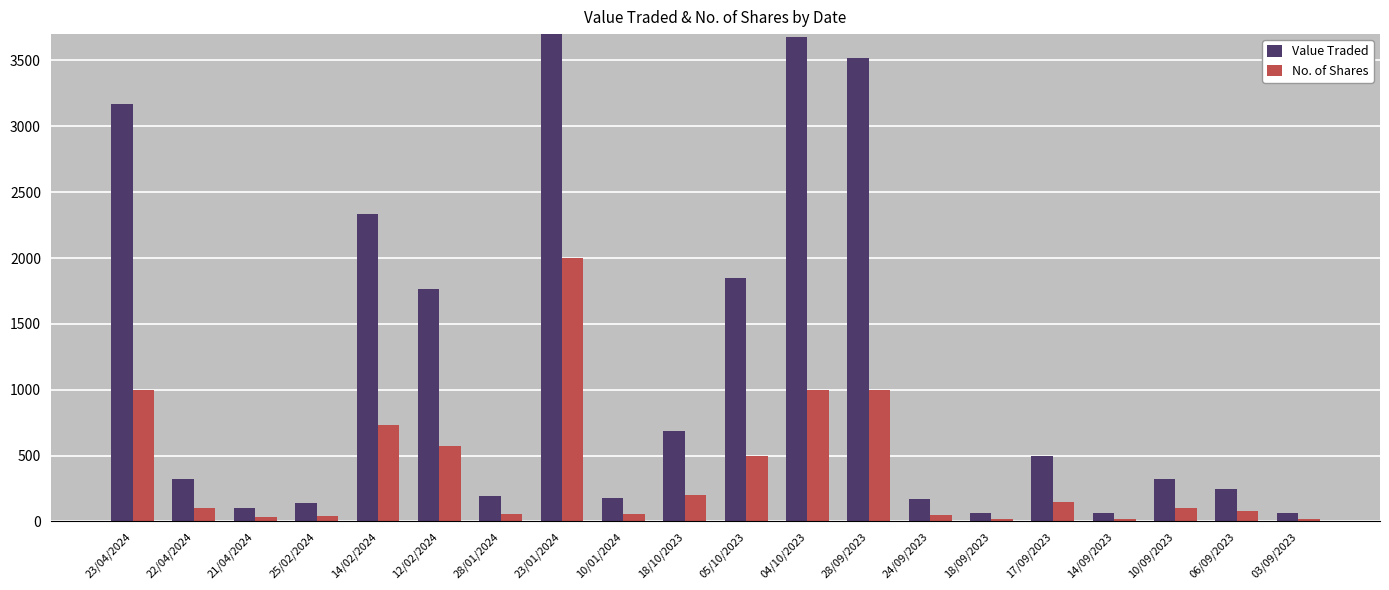

What is the difference between the highest and lowest values at 10/09/2023?

221